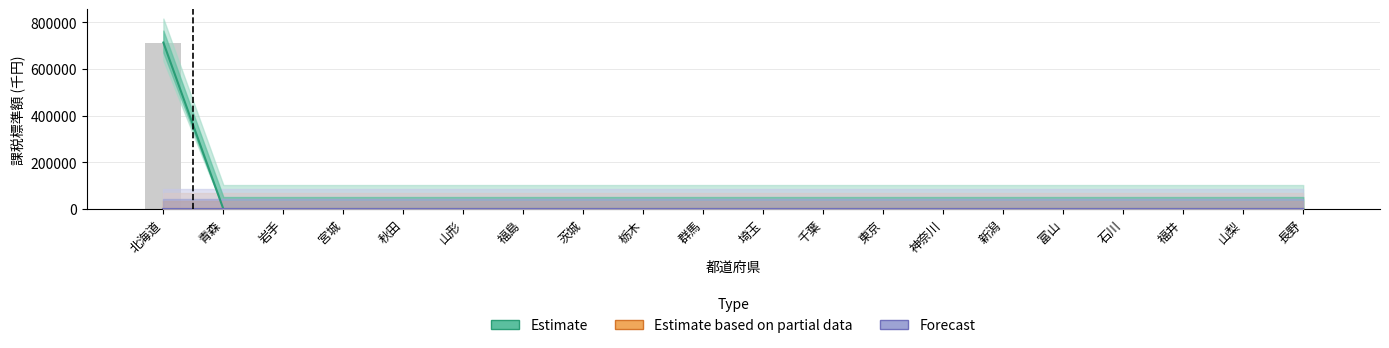

What is the label of the 6th bar from the right?

新潟